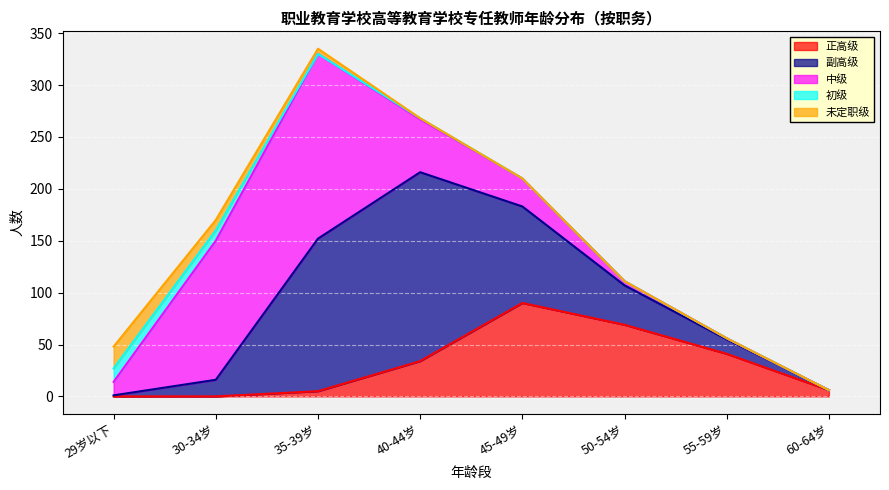

True or false: 初级 and 未定职级 intersect in this chart.

True